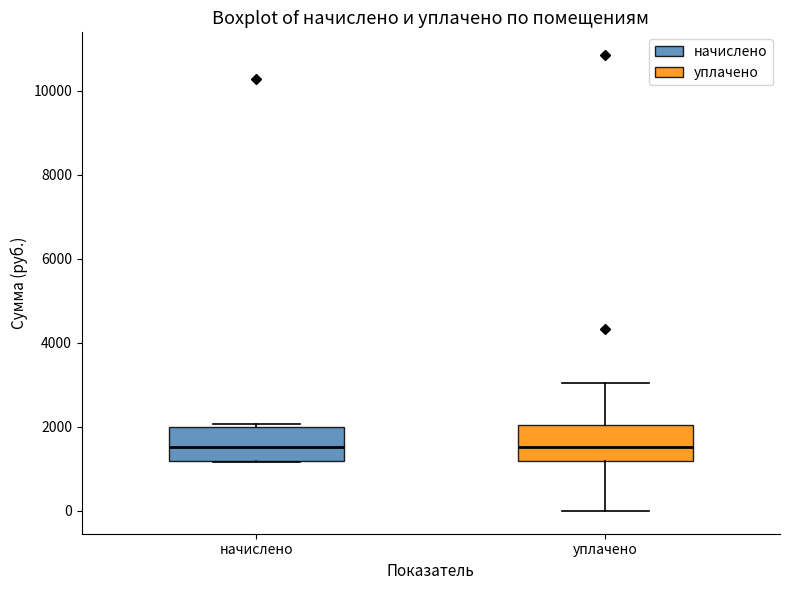

Where does the median line of the box for начислено sit on the y-axis? The values are not printed on the chart, so give them approximately, as read against the axis.

1600